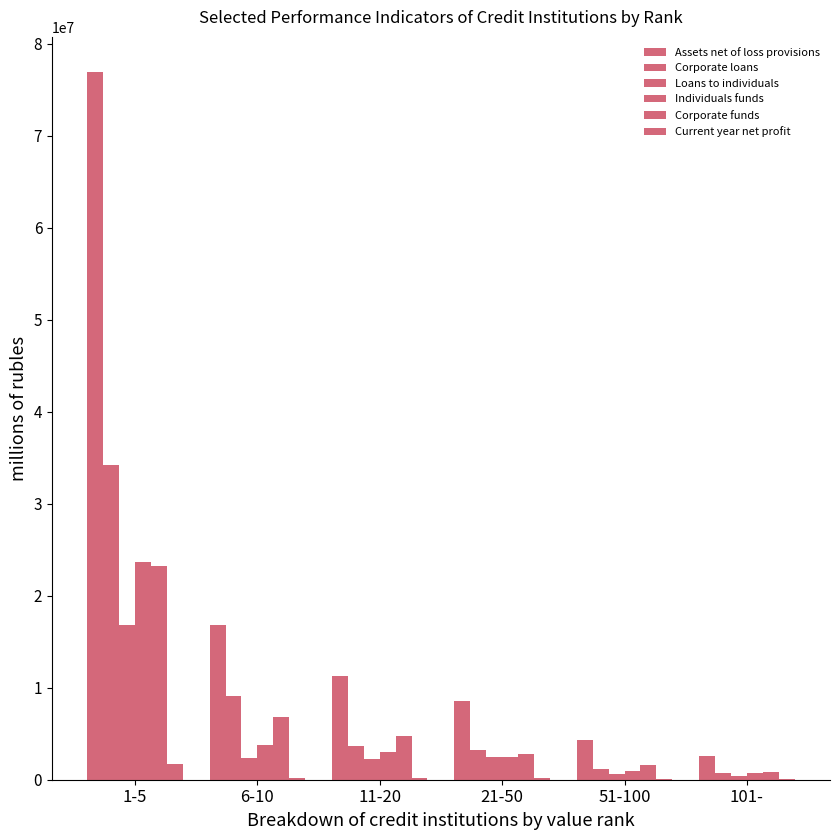

Reading left to right, transcribe all the data shown in this chart.

Assets net of loss provisions: 76911058.8	16804375.7	11221937.6	8540261.3	4293091.1	2539748.2
Corporate loans: 34183331.6	9052121.6	3695423.2	3205219.3	1129901.1	679455.4
Loans to individuals: 16856883.4	2393599.0	2259828.7	2516070.1	672455.4	368742.9
Individuals funds: 23711578.7	3774153.1	3053916.4	2442437.1	985354.5	727323.0
Corporate funds: 23185443.6	6802083.0	4718475.3	2806209.6	1577260.4	795460.0
Current year net profit: 1723930.3	187308.7	193150.2	141997.0	62950.6	53513.4